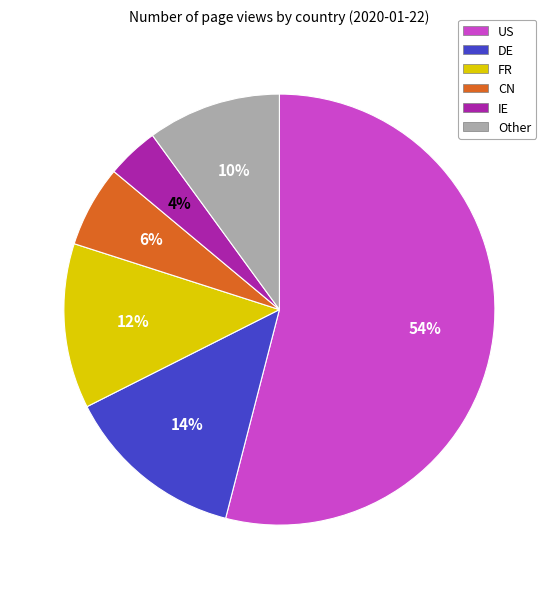

What is the largest slice in the pie chart?

US